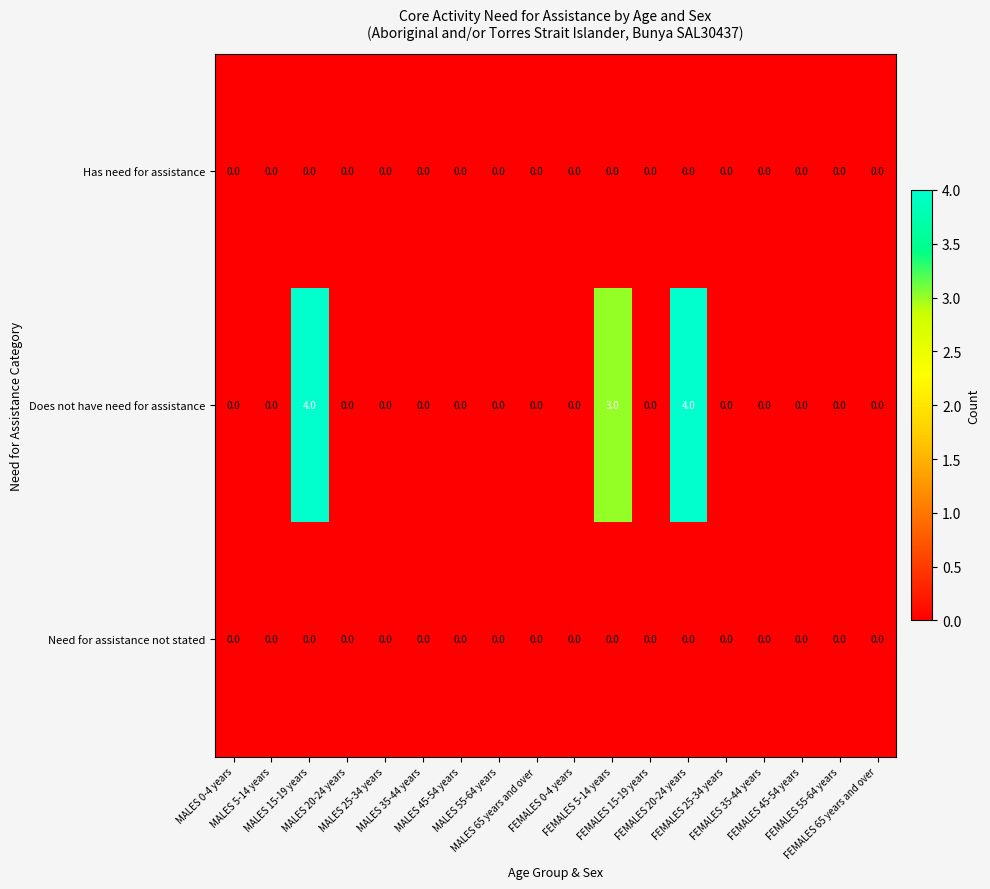

Which series has the largest total across all categories?

Does not have need for assistance